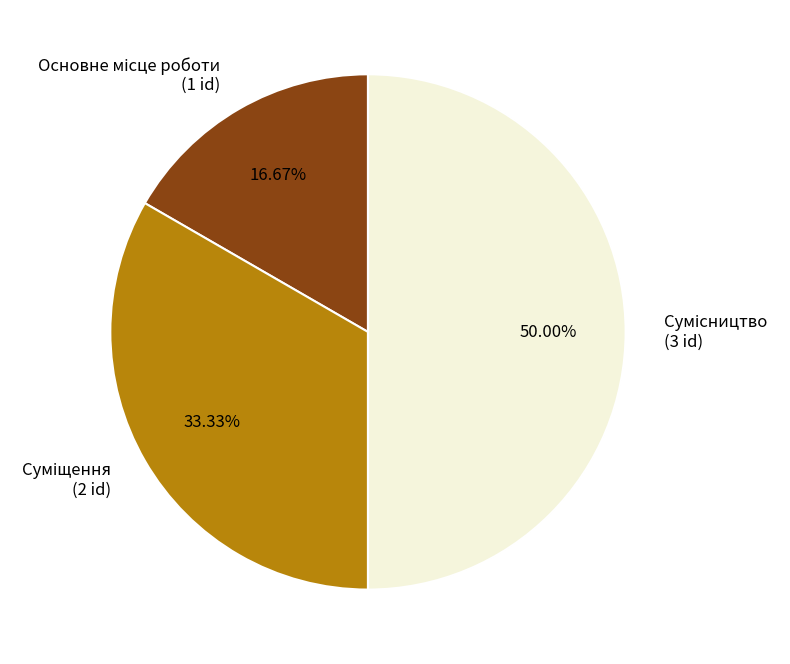

To the nearest percent, what percentage of the pie is Сумісництво?

50%